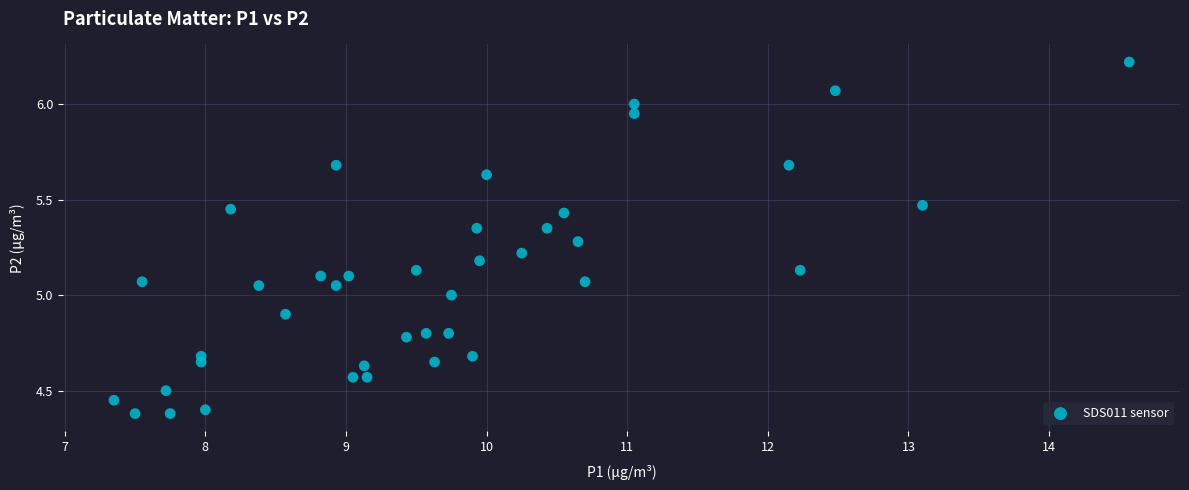

What is the range of X values (max minus min)?

7.2